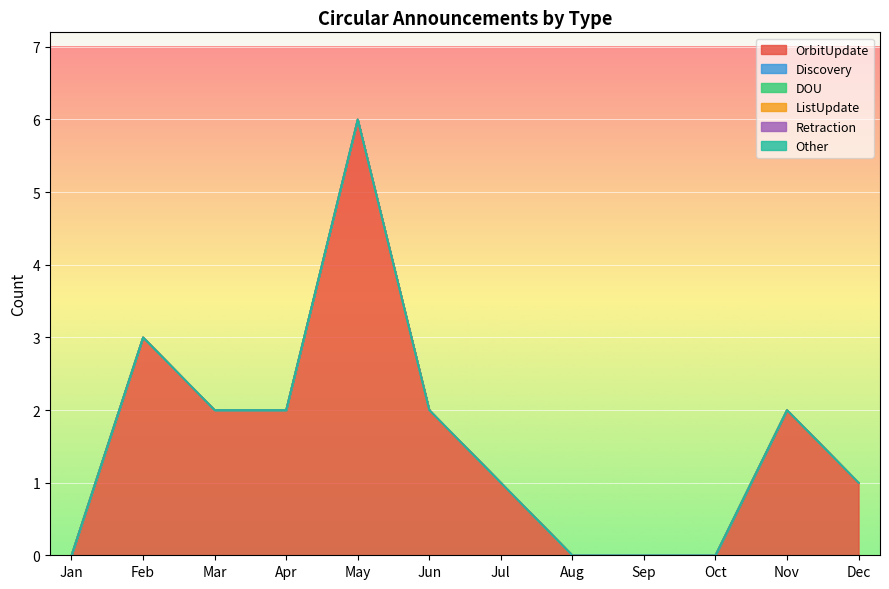

True or false: Discovery and ListUpdate cross at least once.

False